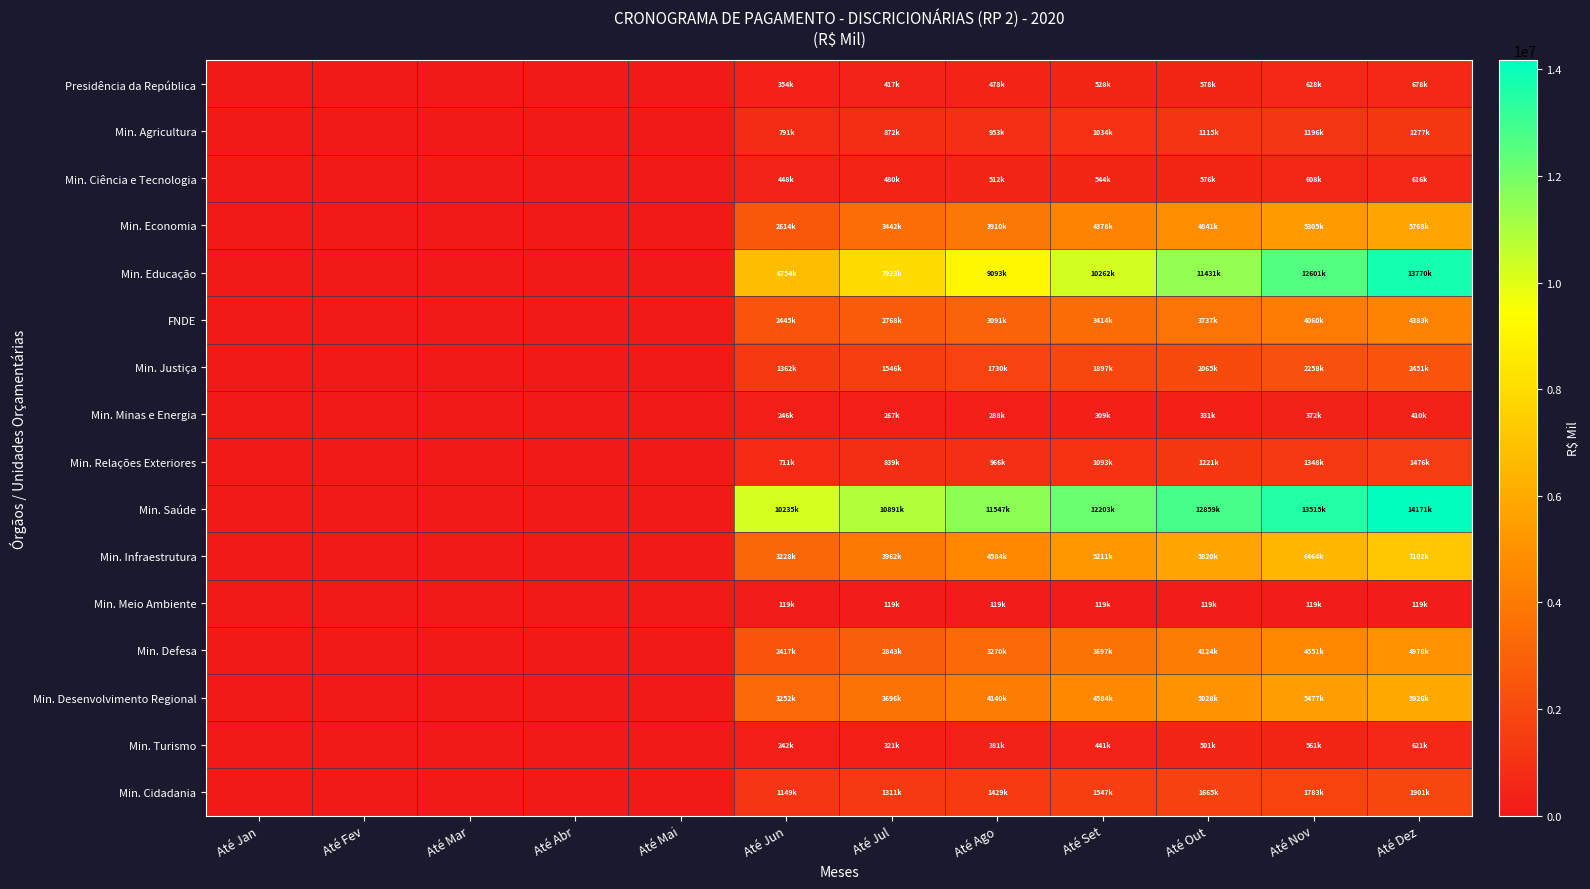

How many data points does each series have?

12